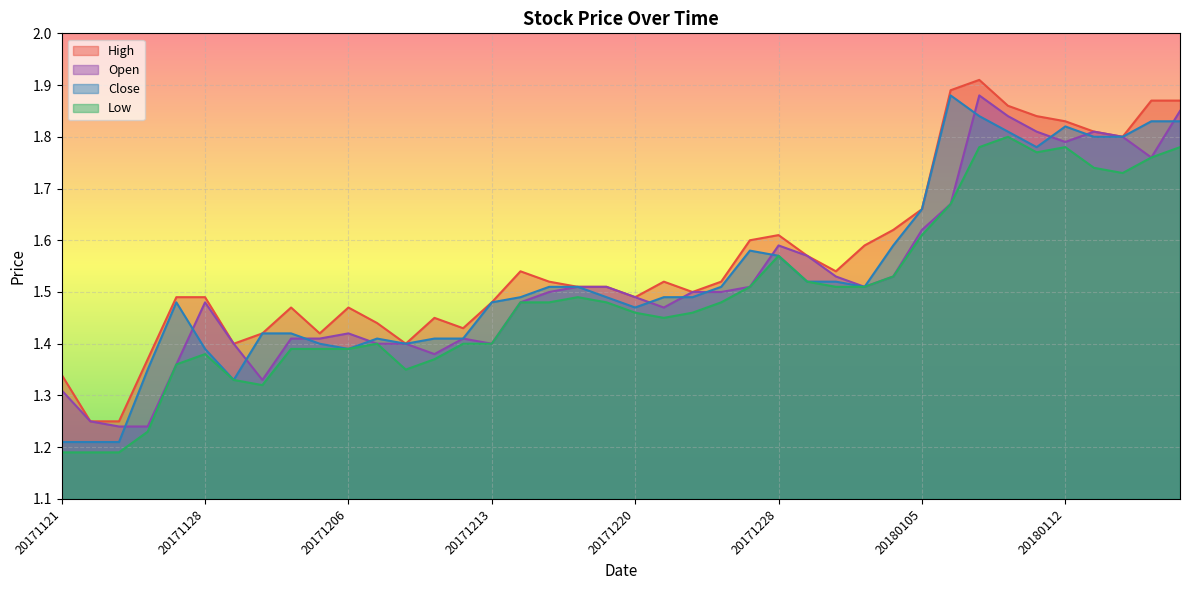

Between 20171205 and 20180109, which series saw the biggest shift?

High